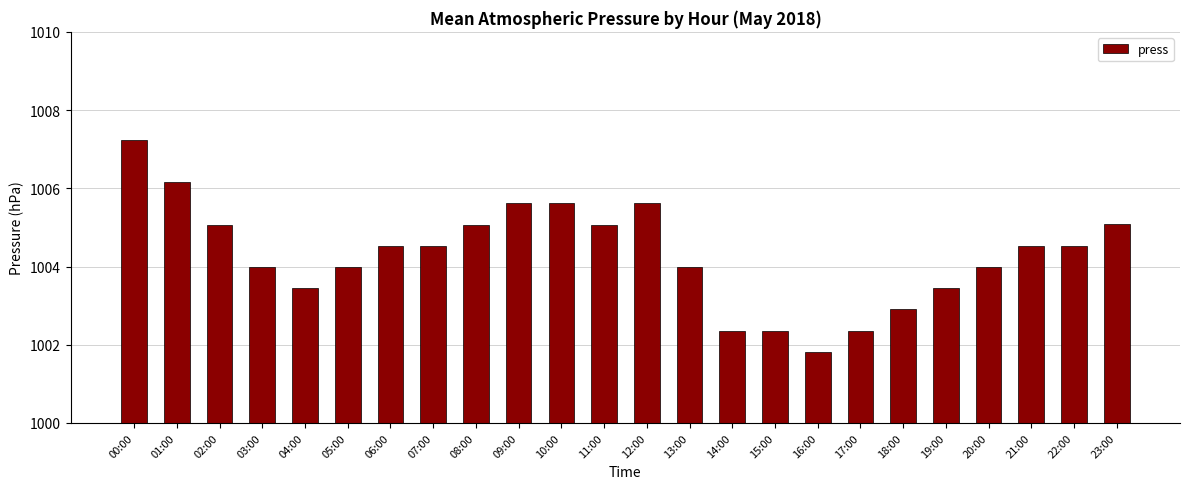

How many distinct data groups are displayed?

1